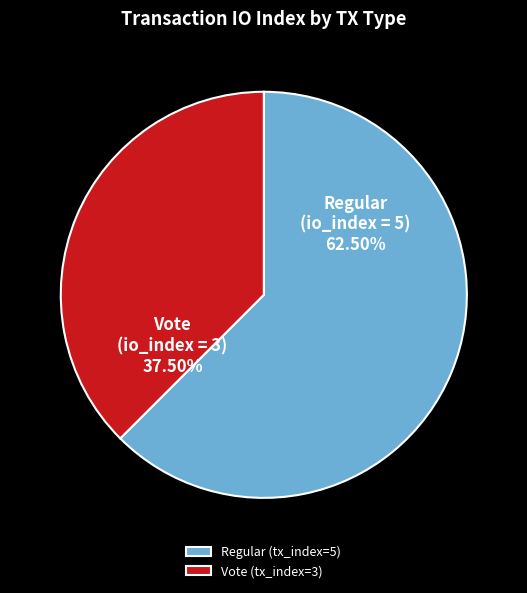

Is Vote (tx_index=3) the majority of the pie?

No